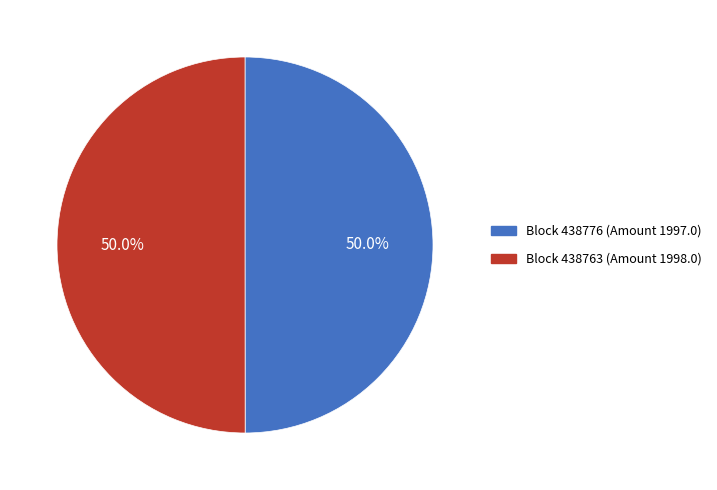

How much of the chart is everything except Block 438776 (Amount 1997.0)?

50.0%